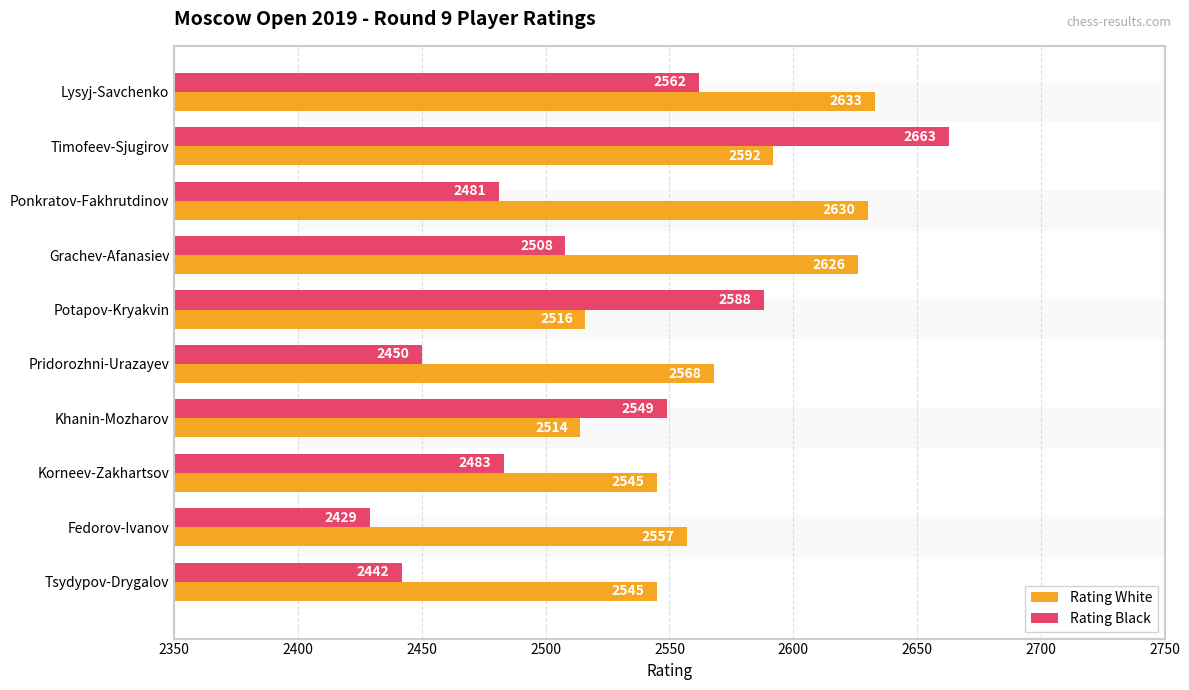

Is it true that Rating White equals 3655 at Lysyj-Savchenko?

False